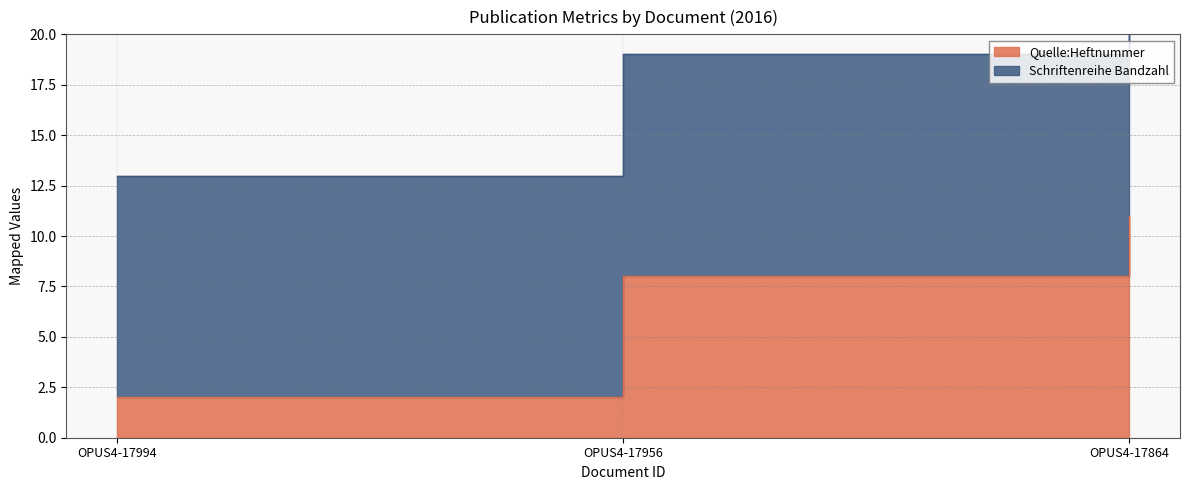

At which label is the value closest to 6?

OPUS4-17956